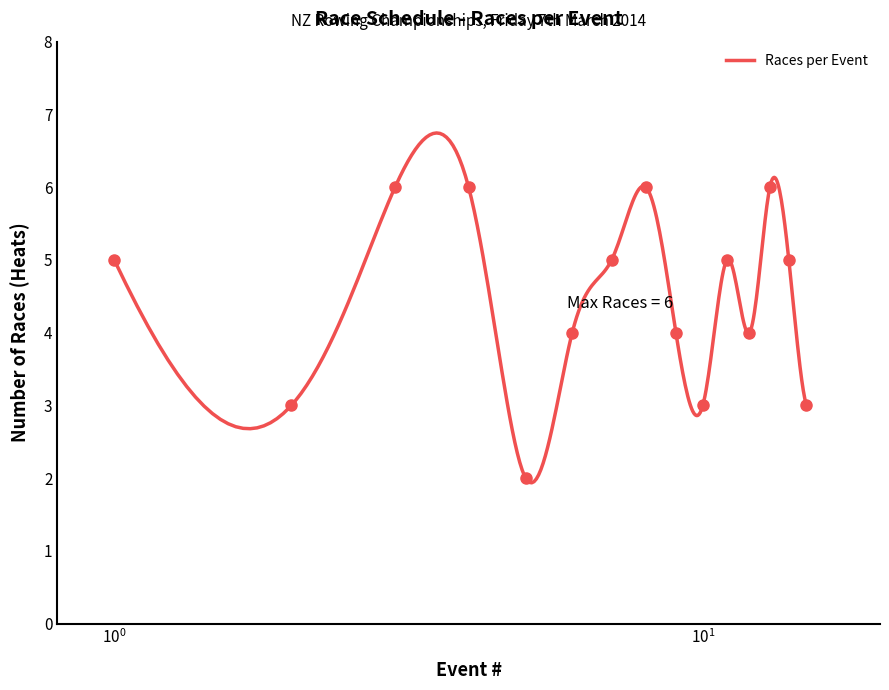

Does the chart have visible grid lines?

No